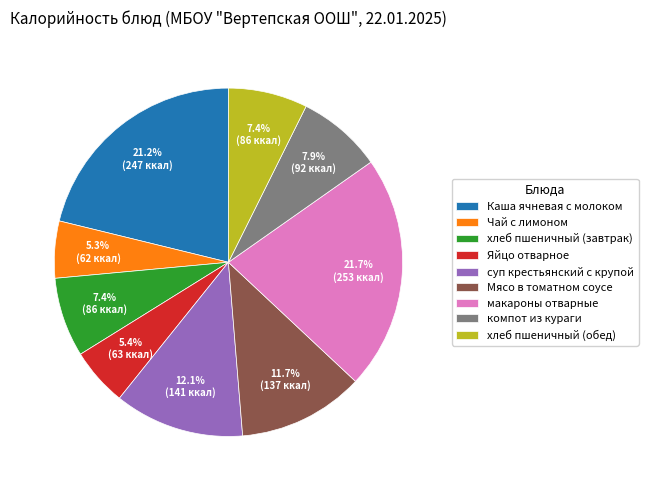

Does Чай с лимоном account for over 50% of the chart?

No